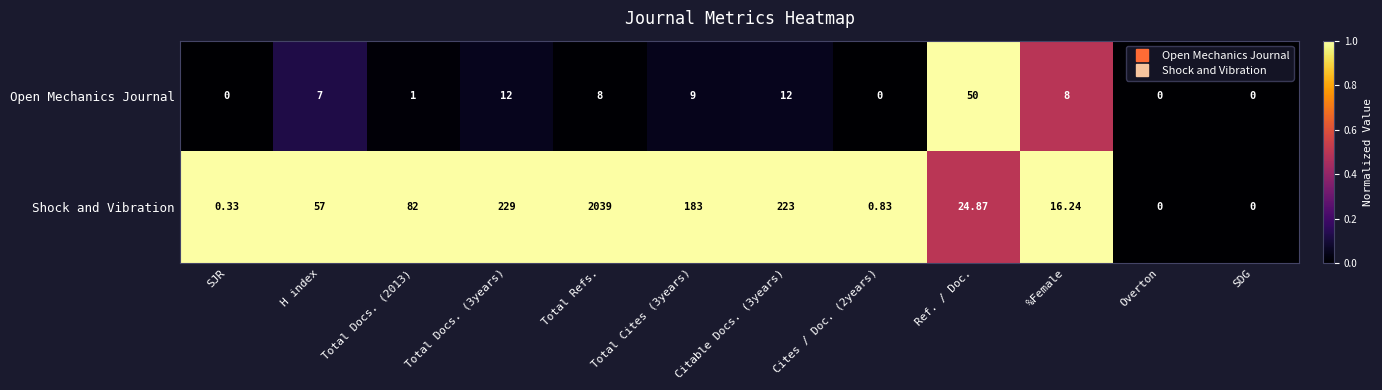

List the series in order of their overall mean, highest first.

Shock and Vibration, Open Mechanics Journal